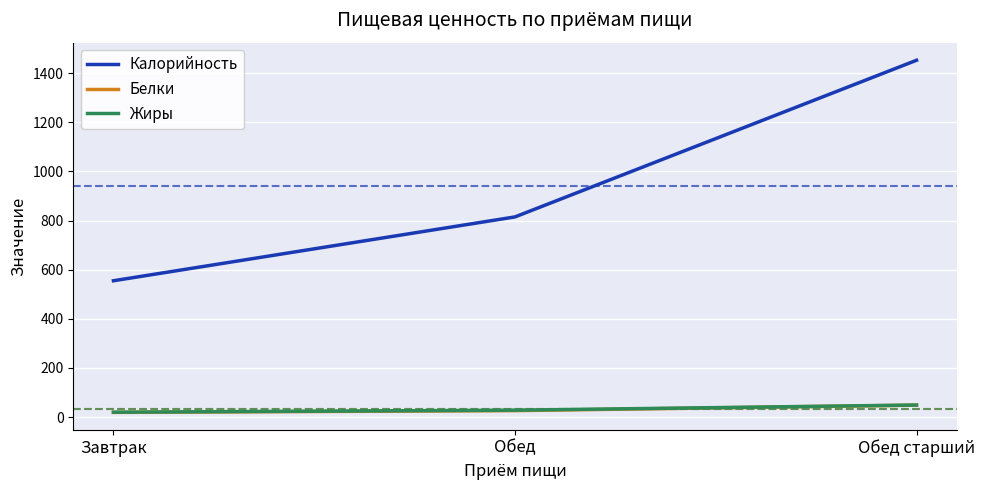

At which category is the sum across all series the highest?

Обед старший